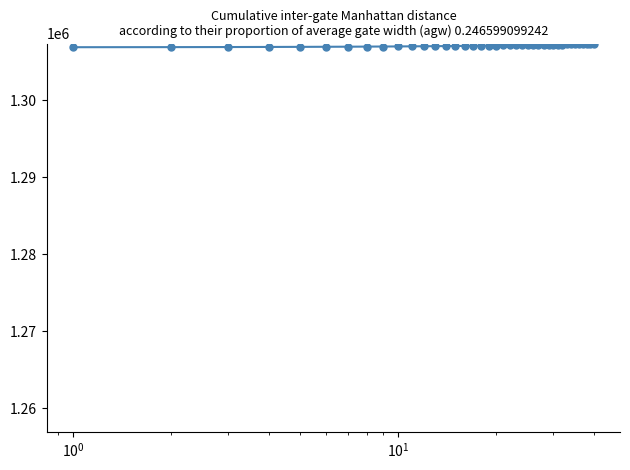

What is the difference between the second highest and minimum values?

429